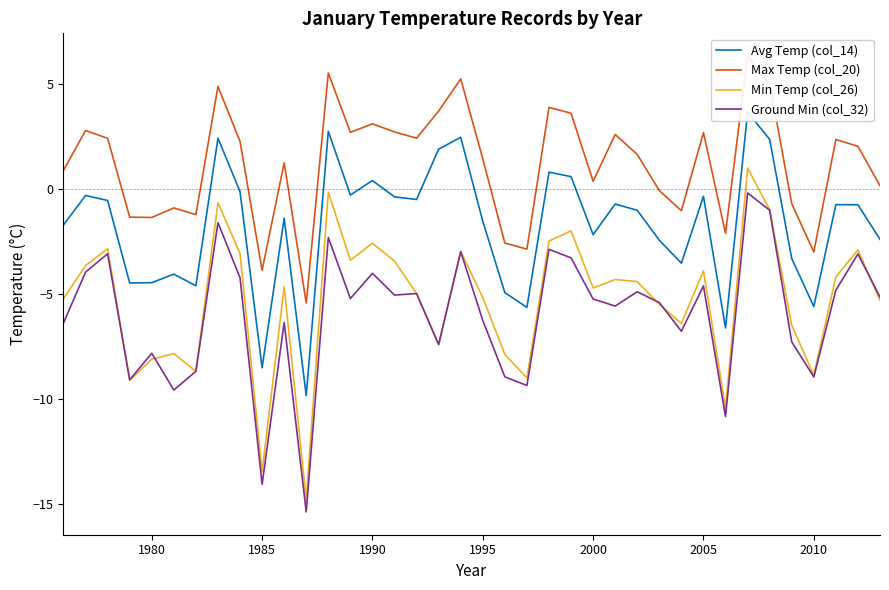

Reading left to right, transcribe all the data shown in this chart.

Avg Temp (col_14): -1.7	-0.3	-0.6	-4.5	-4.5	-4.1	-4.6	2.4	-0.1	-8.5	-1.4	-9.8	2.7	-0.3	0.4	-0.4	-0.5	1.9	2.4	-1.5	-4.9	-5.6	0.8	0.6	-2.2	-0.7	-1.0	-2.5	-3.5	-0.4	-6.6	3.6	2.4	-3.3	-5.6	-0.8	-0.8	-2.4
Max Temp (col_20): 0.9	2.8	2.4	-1.4	-1.4	-0.9	-1.2	4.9	2.3	-3.9	1.2	-5.4	5.5	2.7	3.1	2.7	2.4	3.7	5.2	1.4	-2.6	-2.9	3.9	3.6	0.4	2.6	1.6	-0.1	-1.0	2.7	-2.1	6.3	5.0	-0.7	-3.0	2.3	2.0	0.1
Min Temp (col_26): -5.2	-3.7	-2.9	-9.1	-8.1	-7.8	-8.7	-0.7	-3.1	-13.5	-4.7	-14.8	-0.2	-3.4	-2.6	-3.4	-5.0	-7.4	-3.0	-5.2	-7.9	-9.0	-2.5	-2.0	-4.7	-4.3	-4.4	-5.5	-6.4	-3.9	-10.4	1.0	-1.0	-6.5	-8.9	-4.2	-2.9	-5.3
Ground Min (col_32): -6.4	-4.0	-3.1	-9.1	-7.8	-9.6	-8.7	-1.6	-4.2	-14.1	-6.4	-15.4	-2.3	-5.2	-4.0	-5.1	-5.0	-7.4	-3.0	-6.3	-9.0	-9.4	-2.9	-3.3	-5.2	-5.6	-4.9	-5.4	-6.8	-4.6	-10.8	-0.2	-1.0	-7.3	-9.0	-4.8	-3.1	-5.2